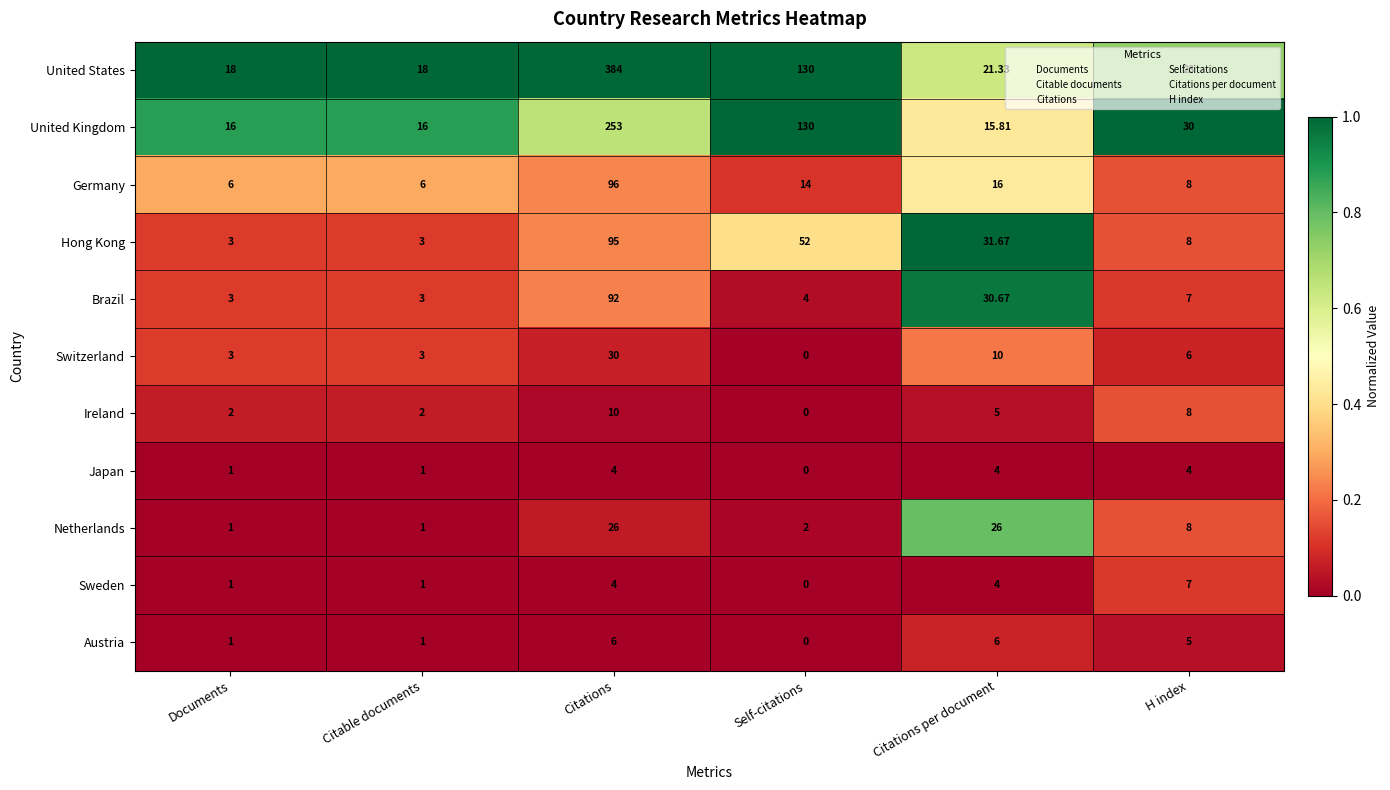

Which category has the lowest value across all series?

Self-citations